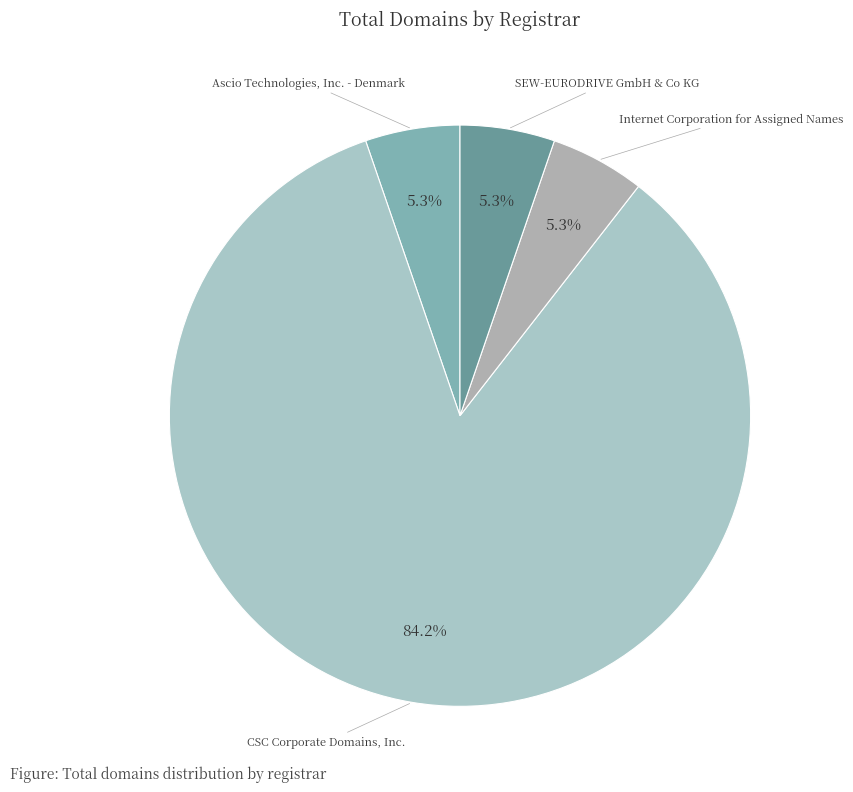

How many slices are in this pie chart?

4